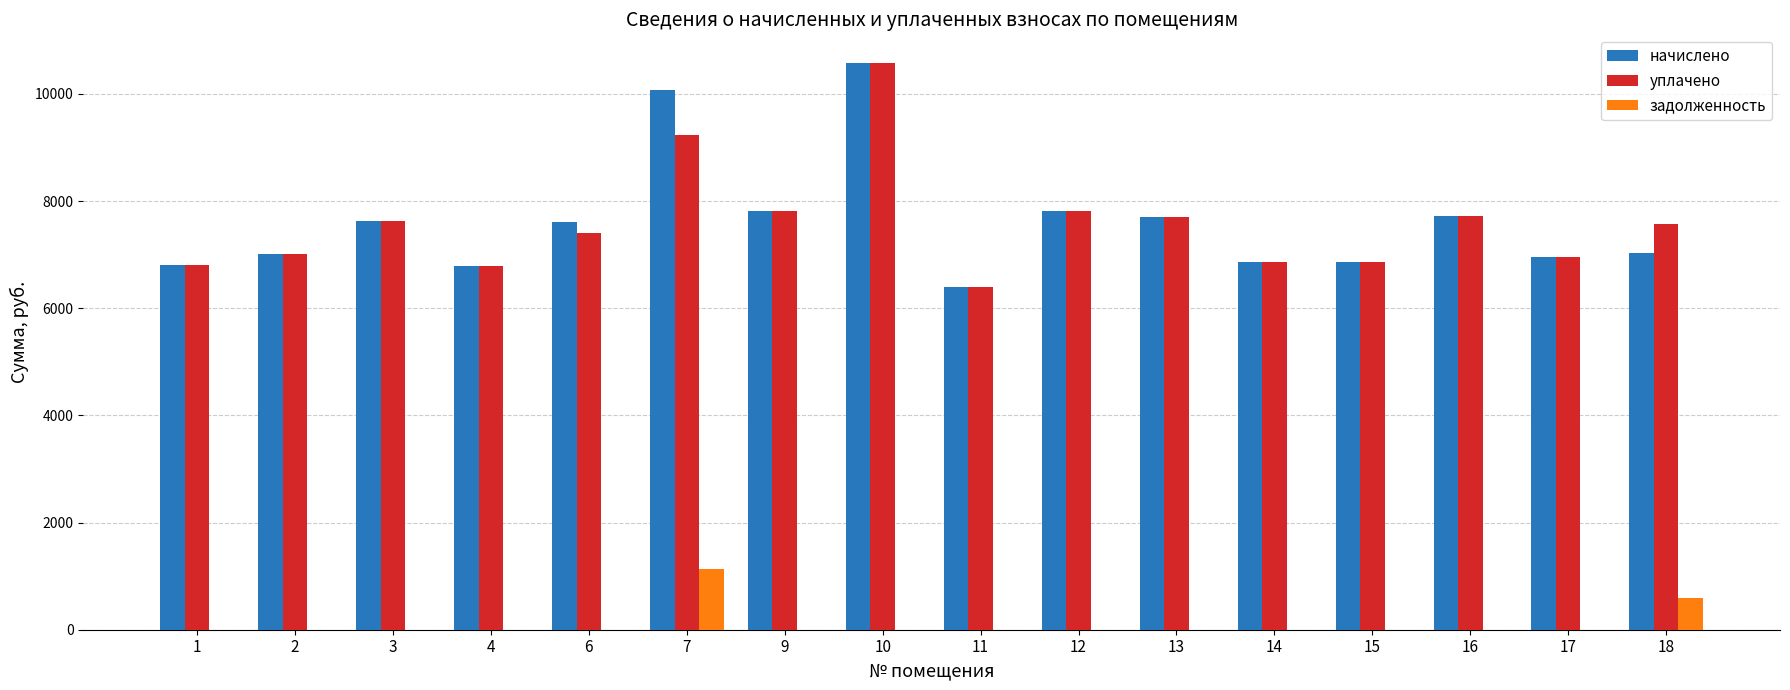

At which category does the chart reach its peak across all series?

10